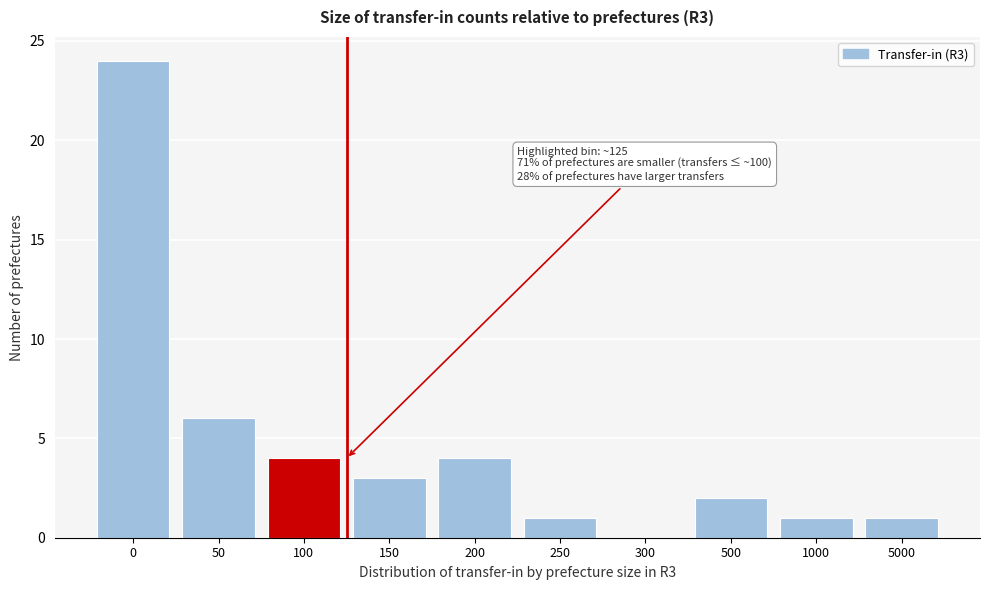

Reading right to left, extract all data points from this chart.

5000=1	1000=1	500=2	300=0	250=1	200=4	150=3	100=4	50=6	0=24